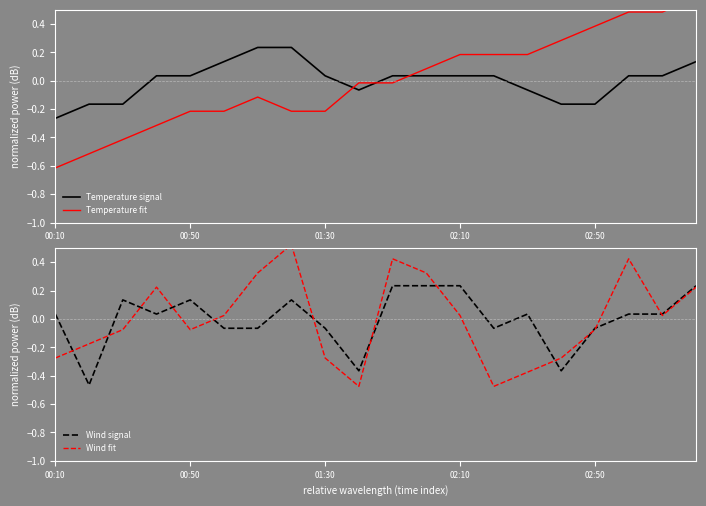

How many lines are shown in the chart?

4